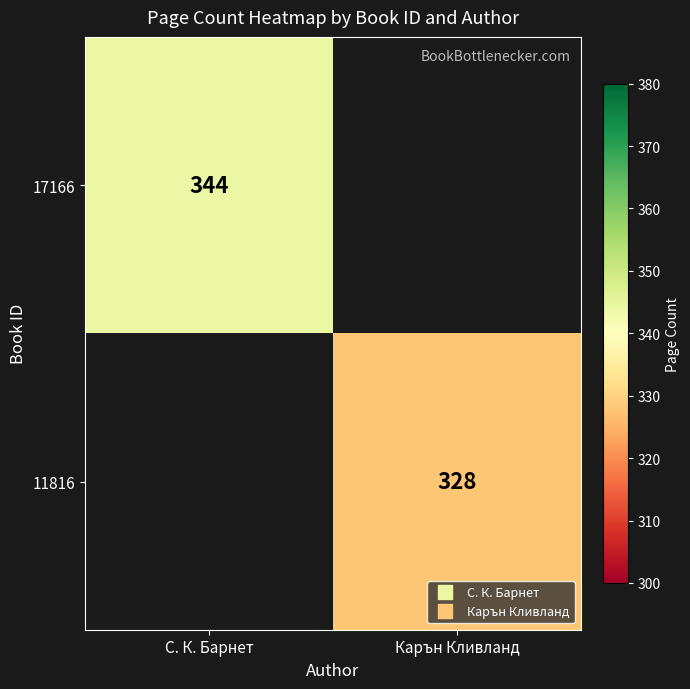

Rank the categories by 17166 value from lowest to highest.

С. К. Барнет, Карън Кливланд